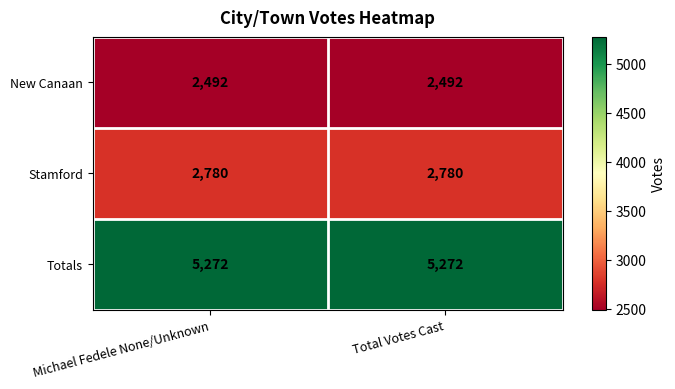

What is the average value of the New Canaan series?

2492